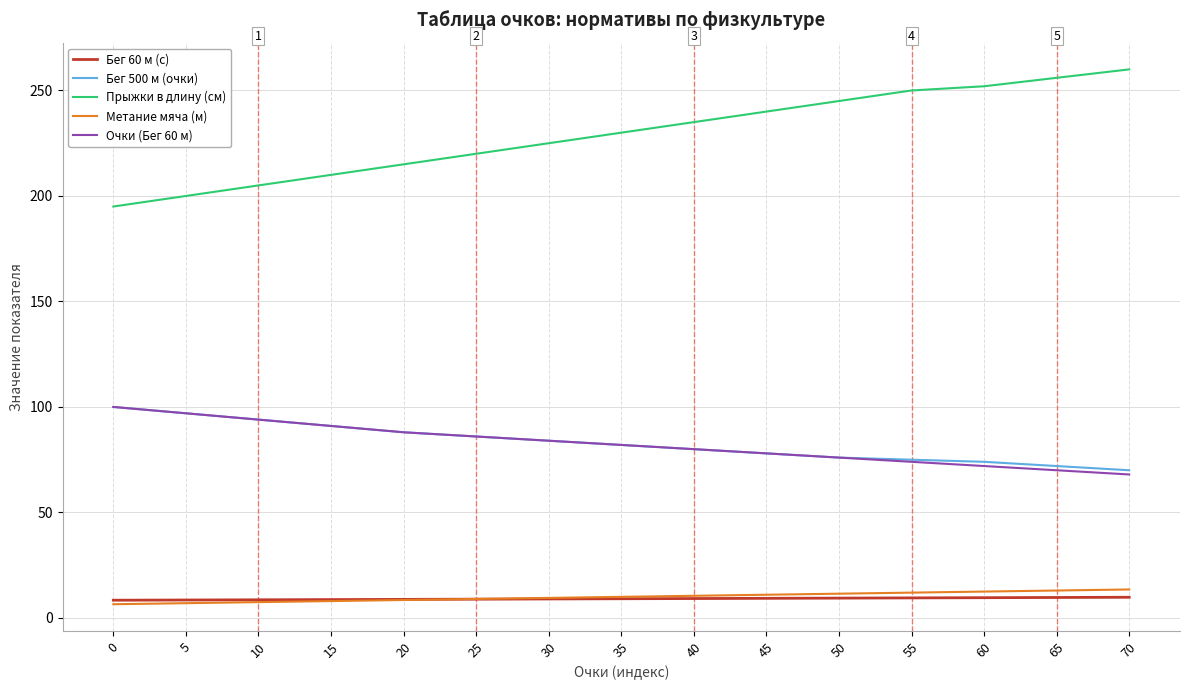

True or false: Прыжки в длину (см) and Очки (Бег 60 м) cross at least once.

False